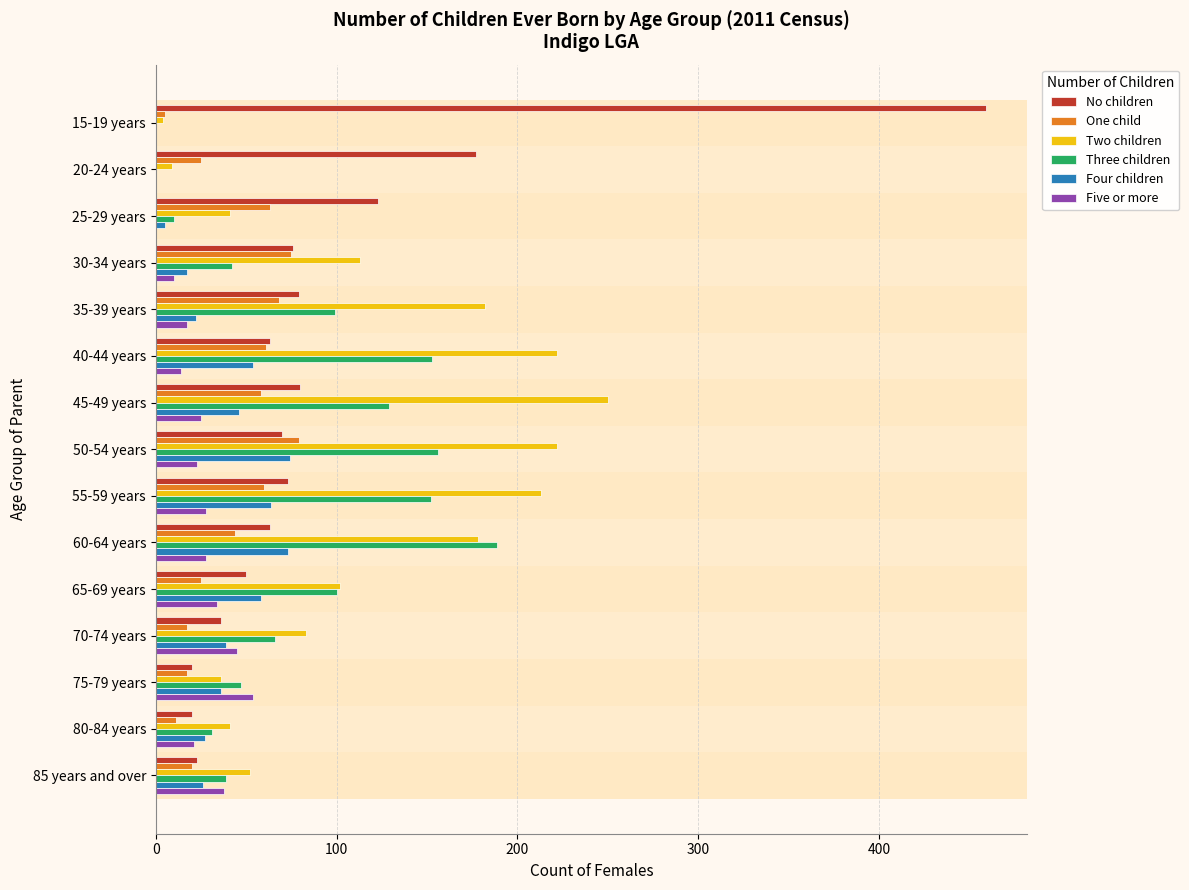

How many categories are shown in the chart?

15